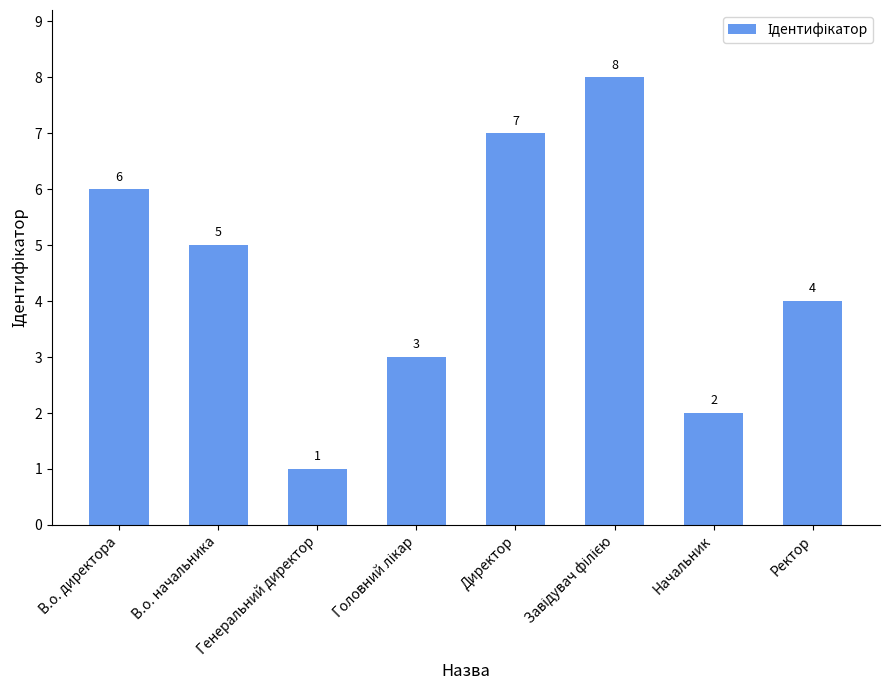

Reading left to right, list all the values displayed in this chart.

6	5	1	3	7	8	2	4